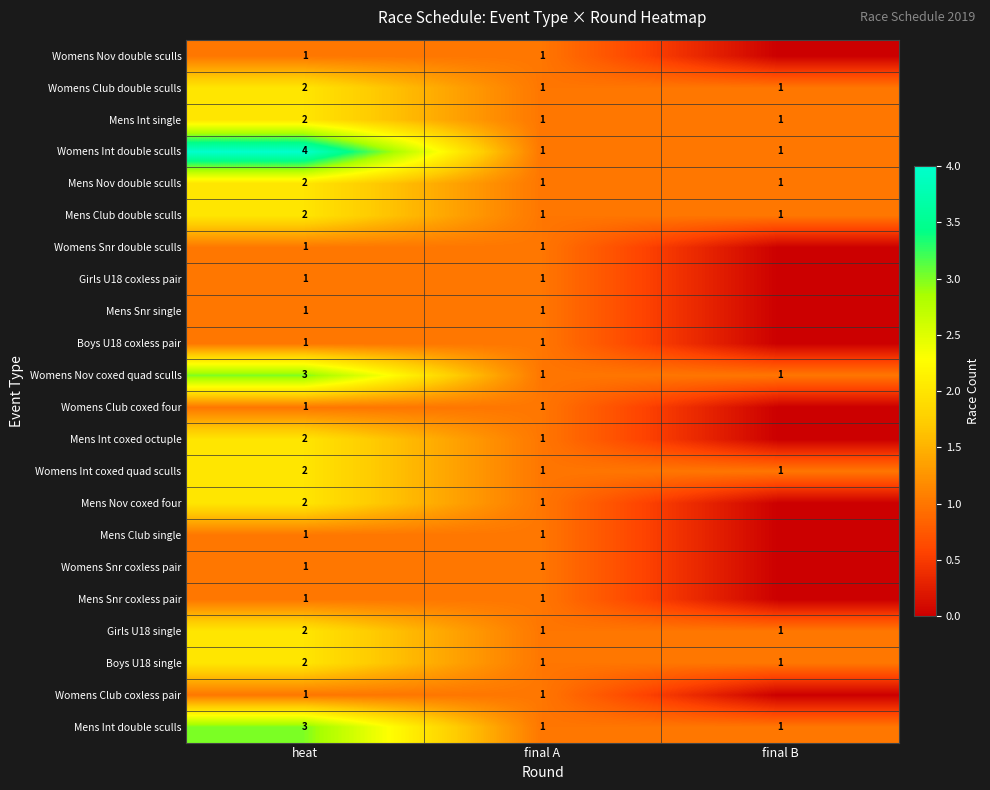

The value of Womens Club double sculls at final B is 1. True or false?

True